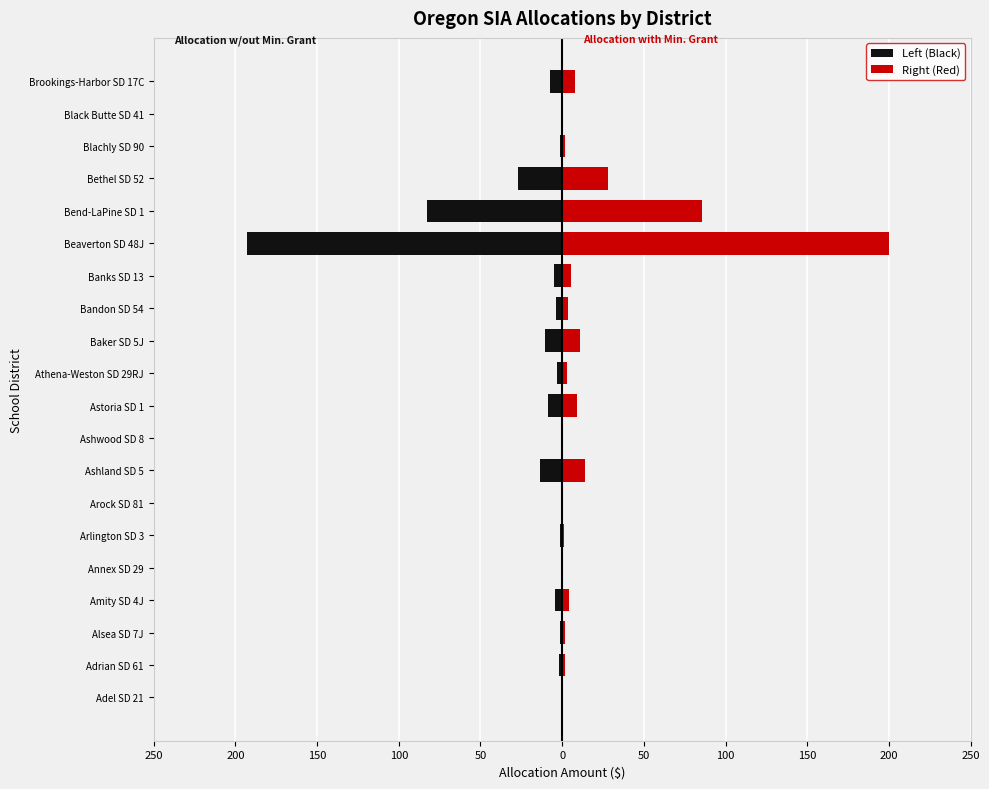

Rank the series by their average value, from lowest to highest.

Left (Black), Right (Red)